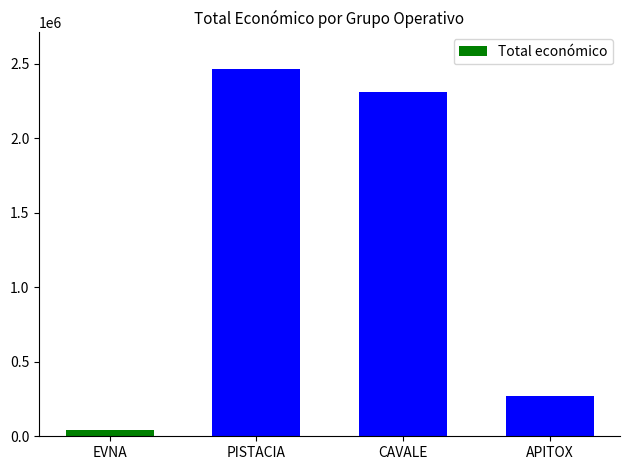

List the labels in order of value, smallest first.

EVNA, APITOX, CAVALE, PISTACIA